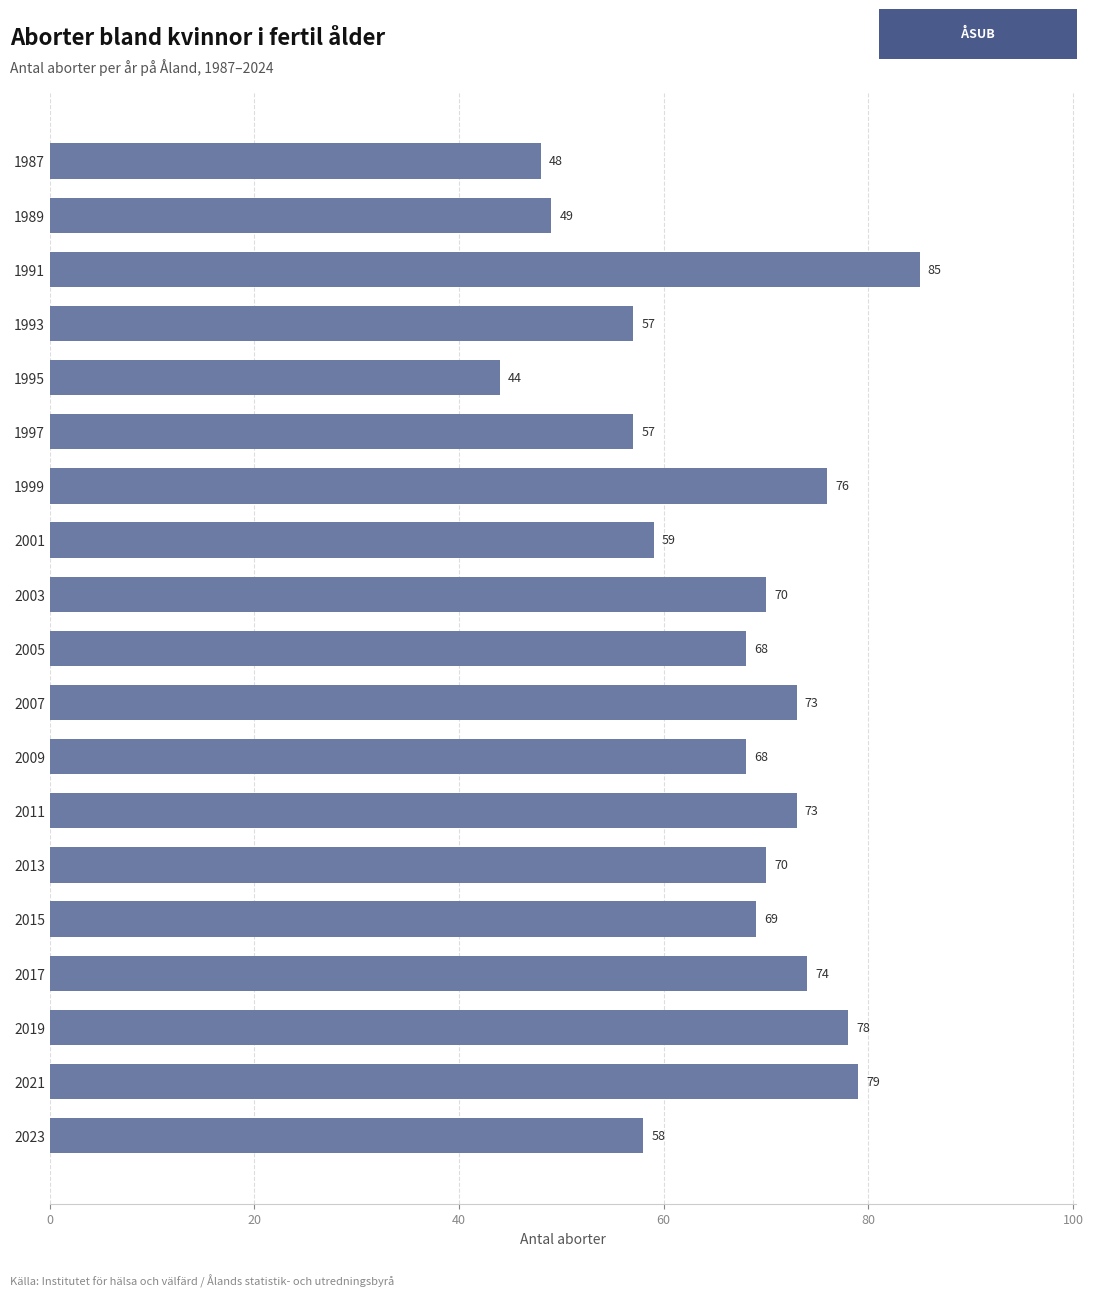

What is the change in value from 1989 to 2009?

+19